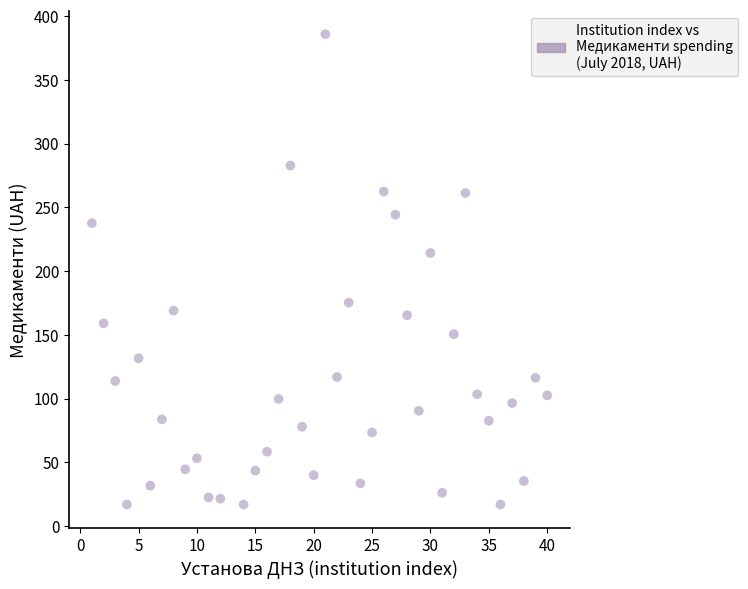

What Y value in the scatter plot is closest to 201?

214.2